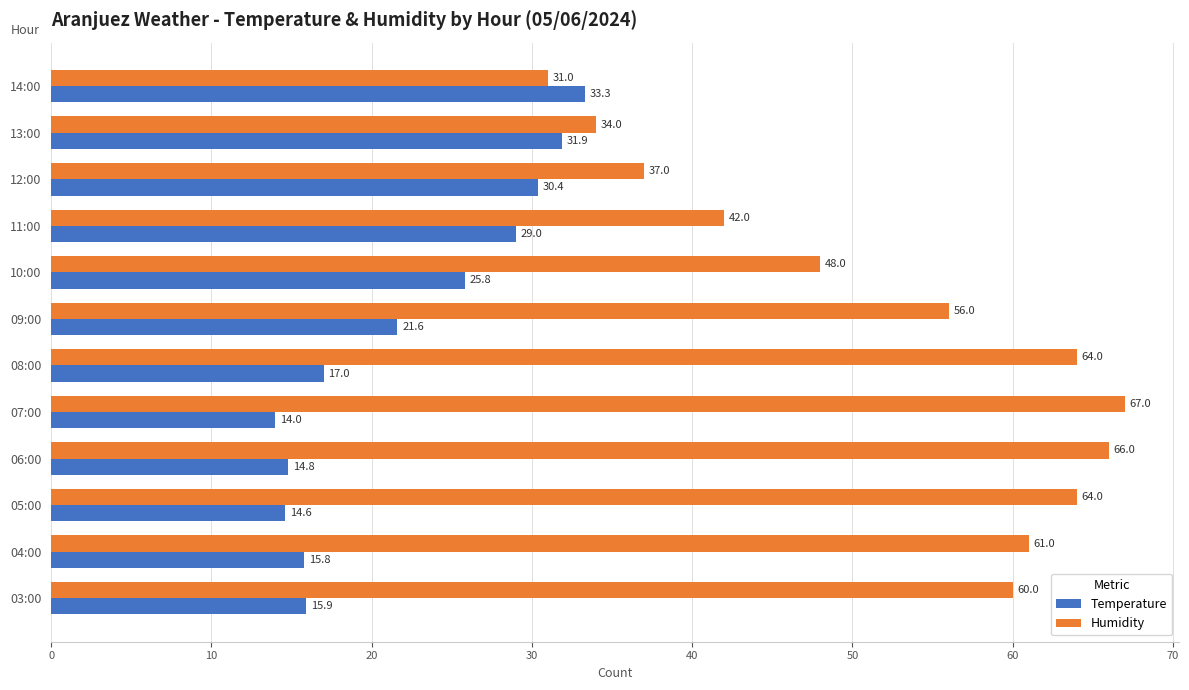

How many values in the Humidity series are below 60?

6